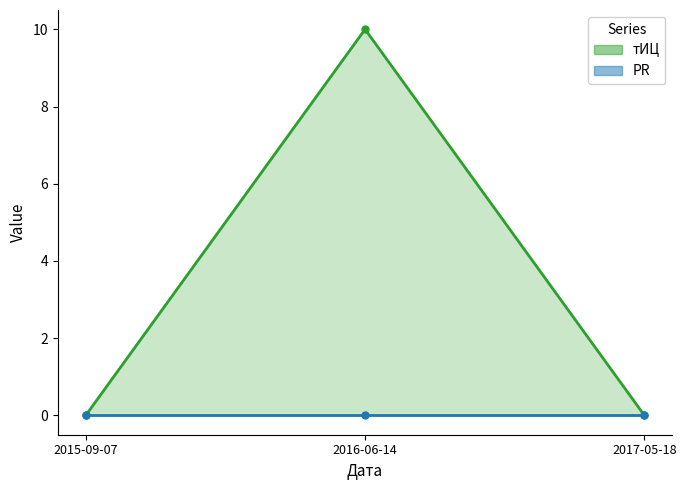

The value at 2015-09-07 is -6. True or false?

False